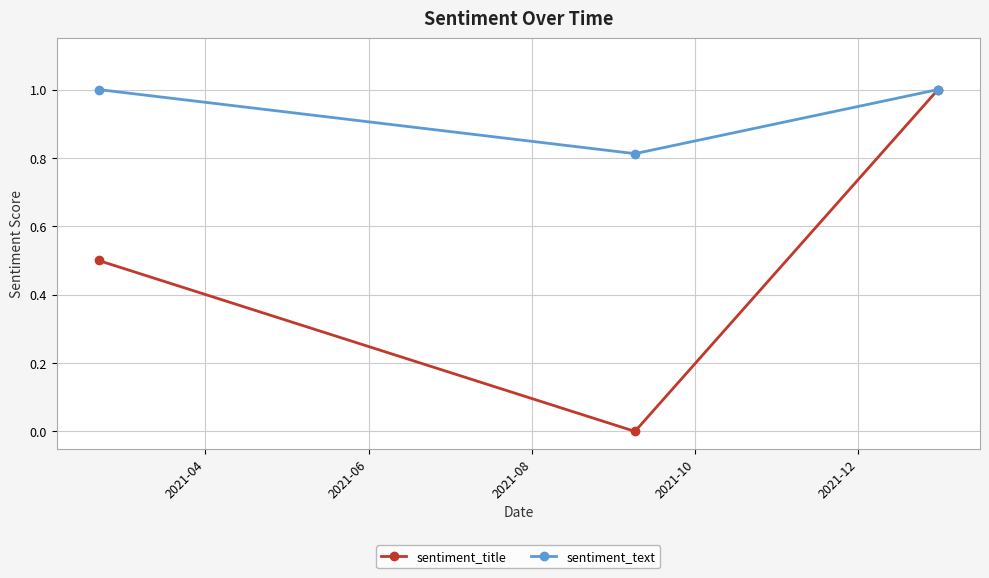

At how many categories does at least one series exceed 0?

3